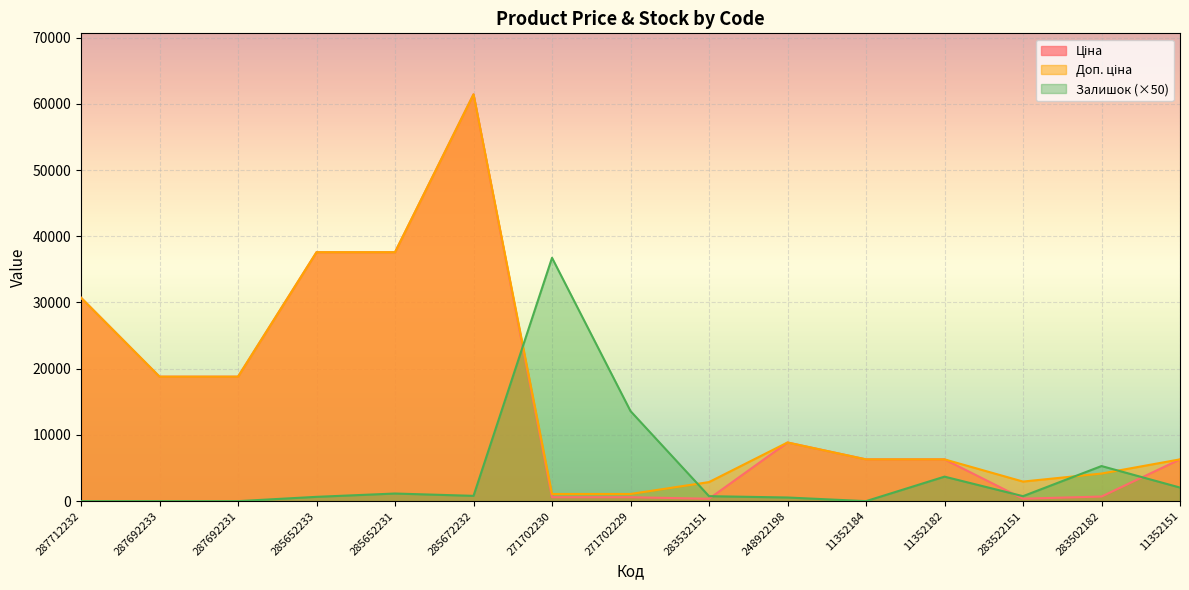

Count the number of data series in this chart.

3